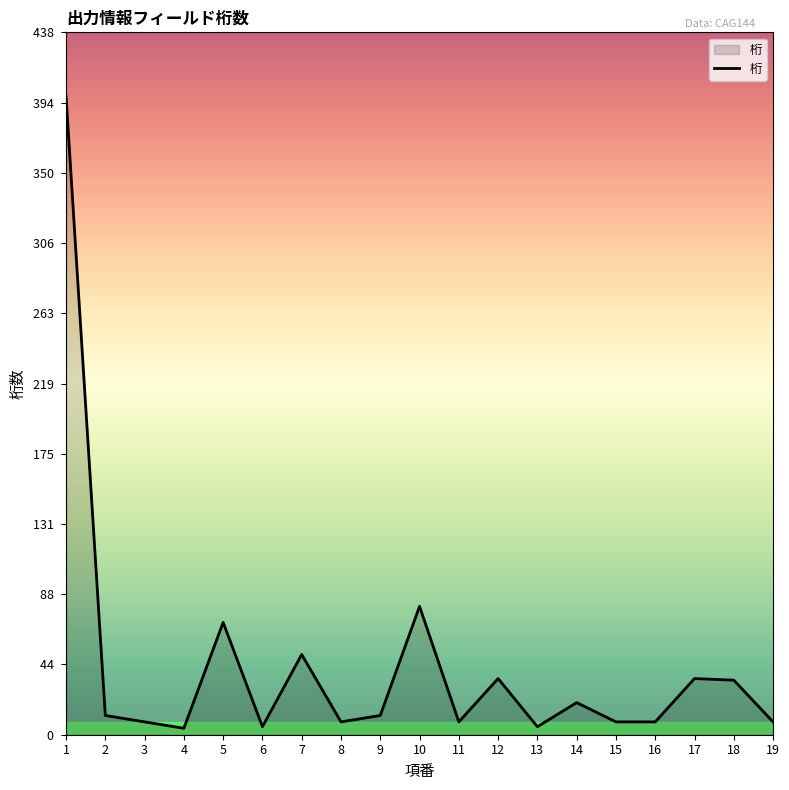

What is the maximum value shown in the chart?

398